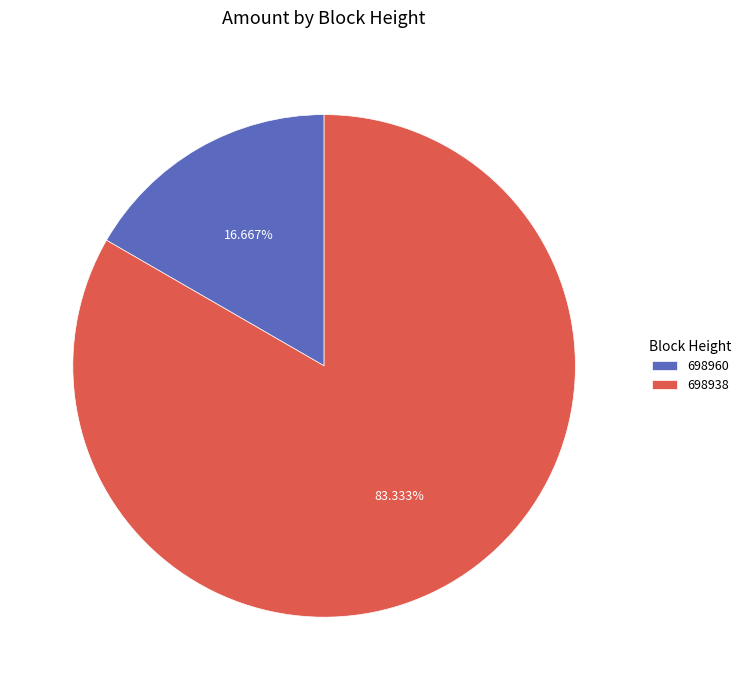

Does 698938 account for over 50% of the chart?

Yes